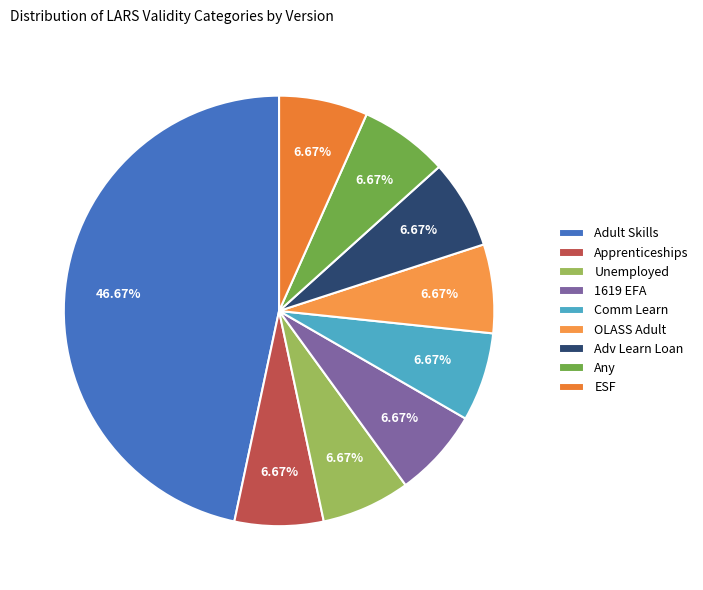

Is there any slice that represents more than half of the pie?

No